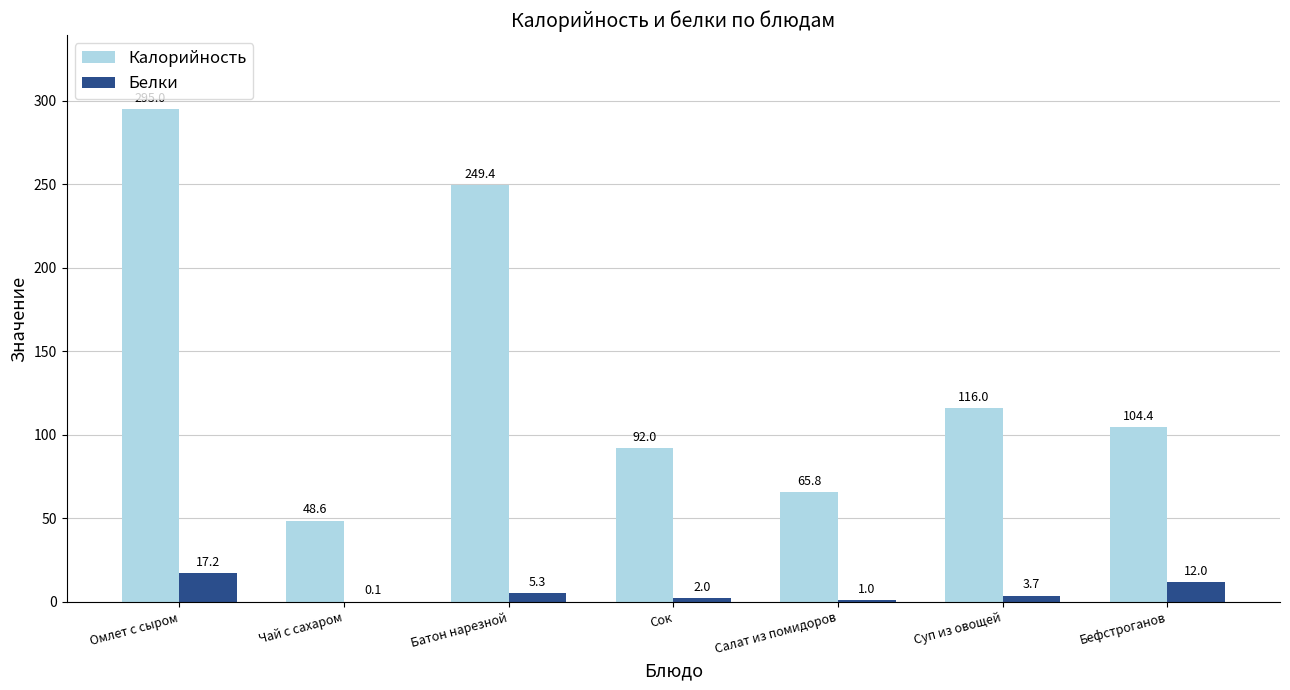

Is the value of Белки at Батон нарезной greater than the value of Калорийность at Салат из помидоров?

No